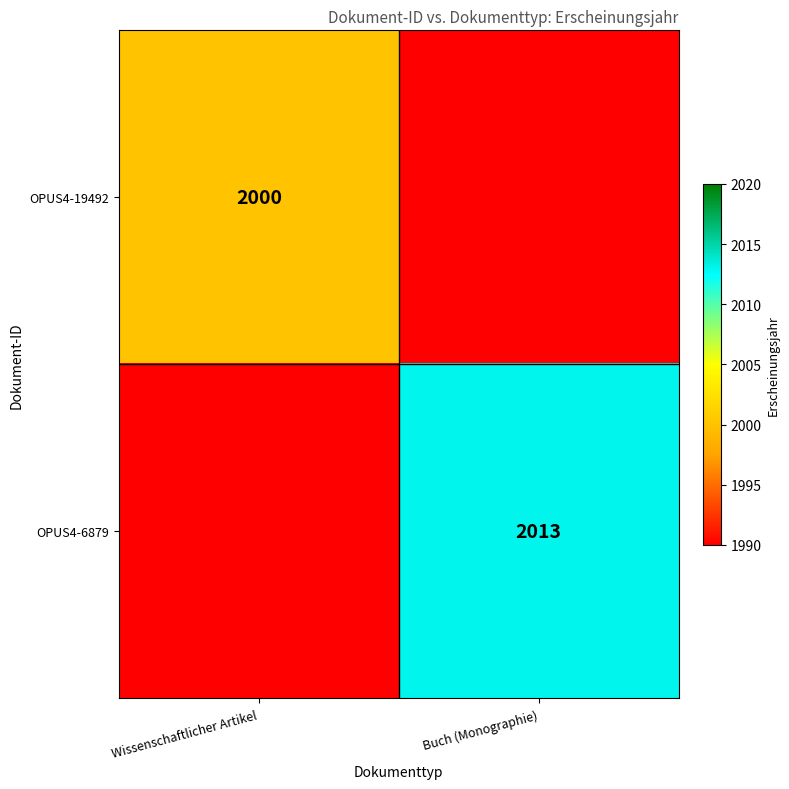

Is it true that OPUS4-19492 equals 2000 at Wissenschaftlicher Artikel?

True